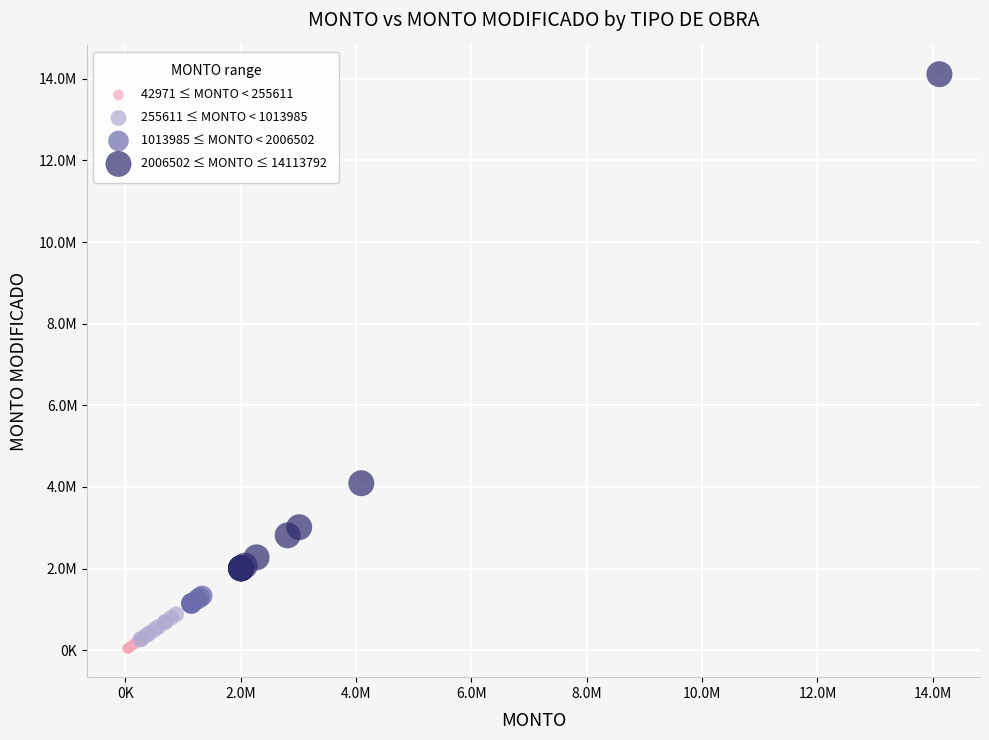

What are all the series names shown in the legend?

42971 ≤ MONTO < 255611, 255611 ≤ MONTO < 1013985, 1013985 ≤ MONTO < 2006502, 2006502 ≤ MONTO ≤ 14113792